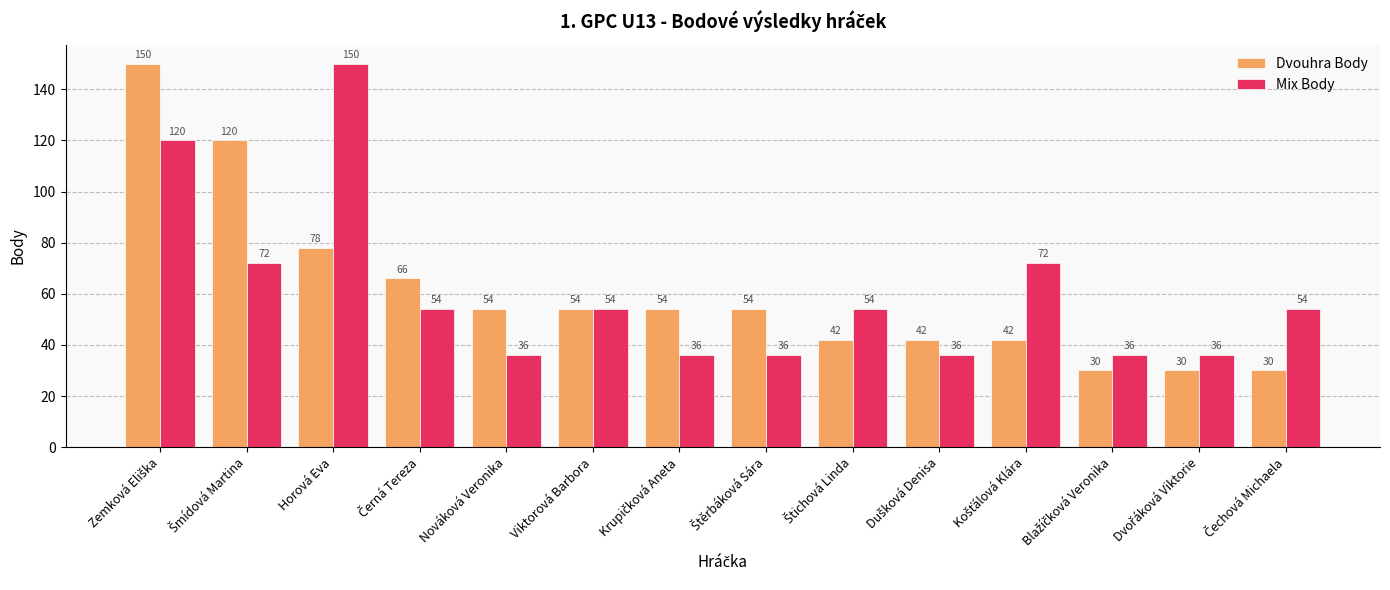

What is the lowest value of the Dvouhra Body series?

30